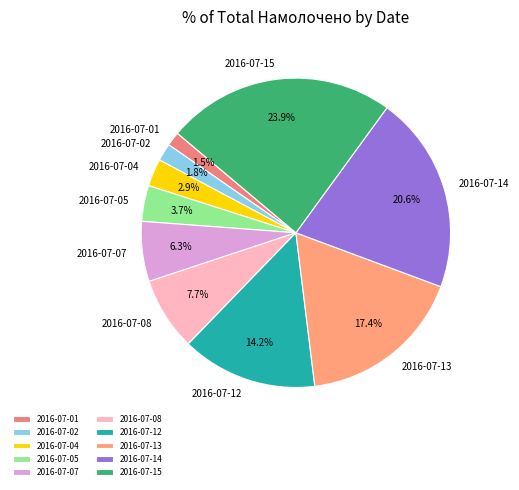

To the nearest percent, what is the average slice percentage?

10%